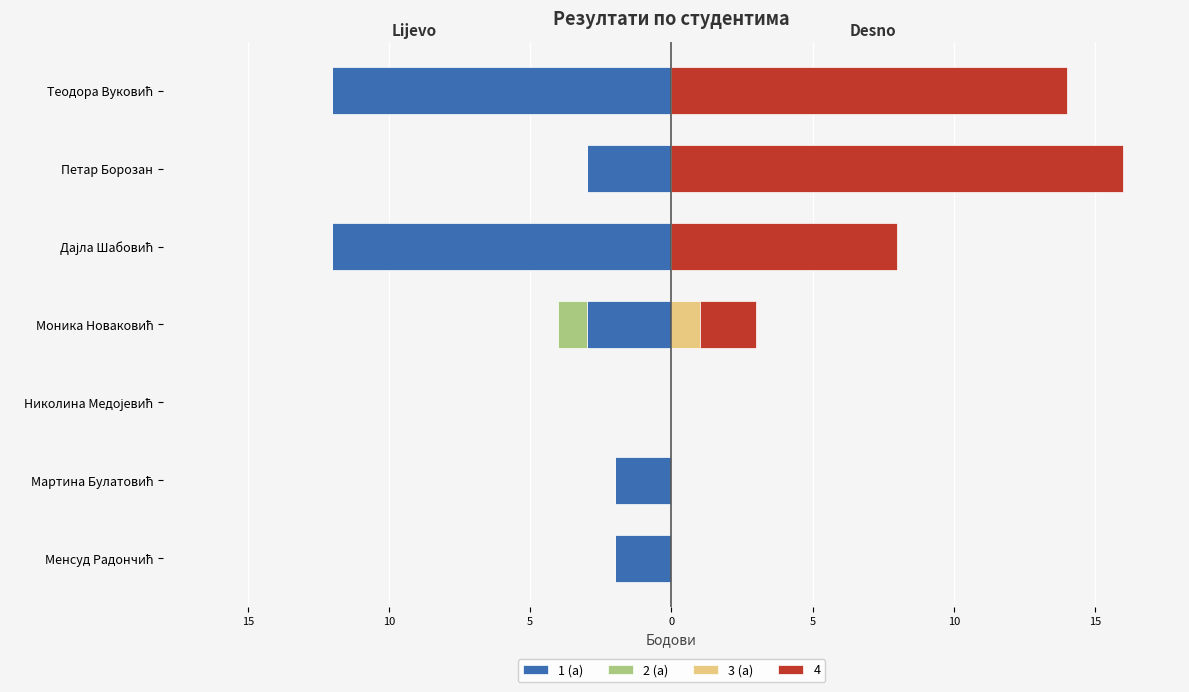

What is the sum of the 1 (a) values at Дајла Шабовић and Николина Медојевић?

-12